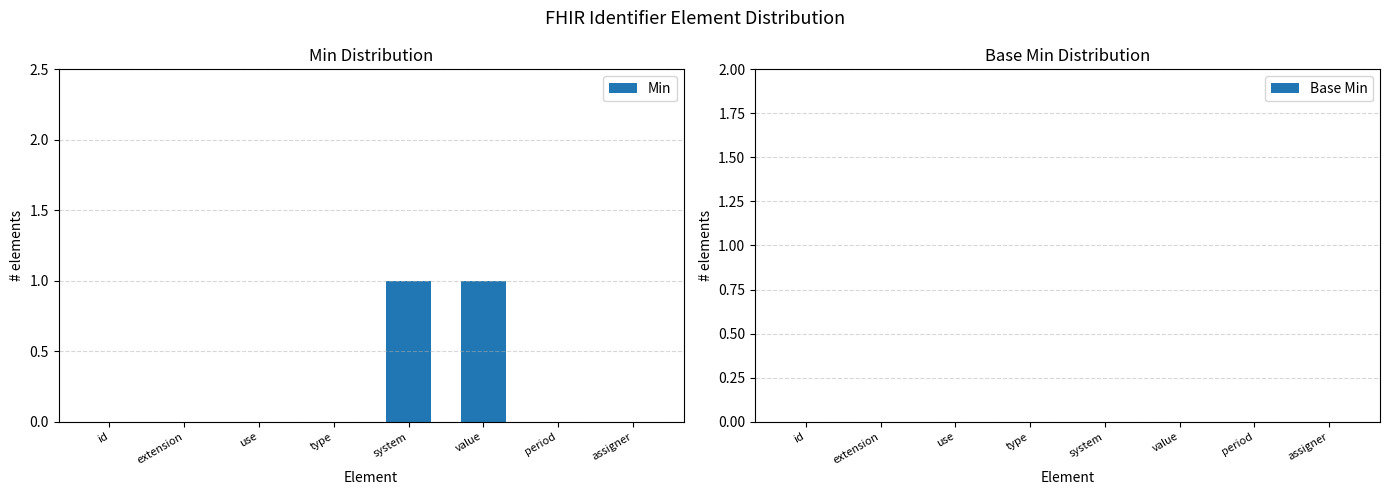

Is it true that the value at assigner is 0?

True